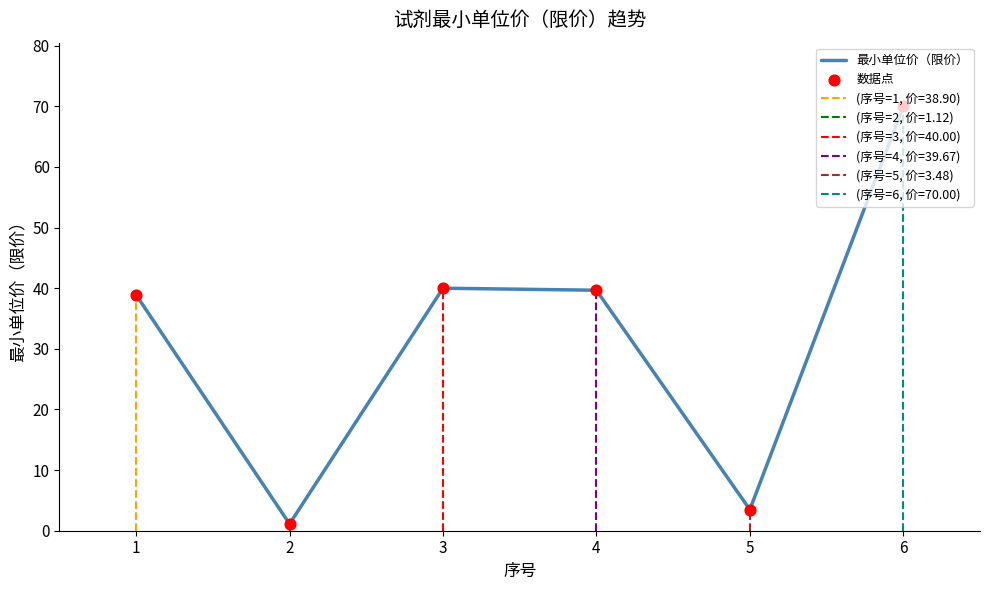

At which category is the sum across all series the highest?

6